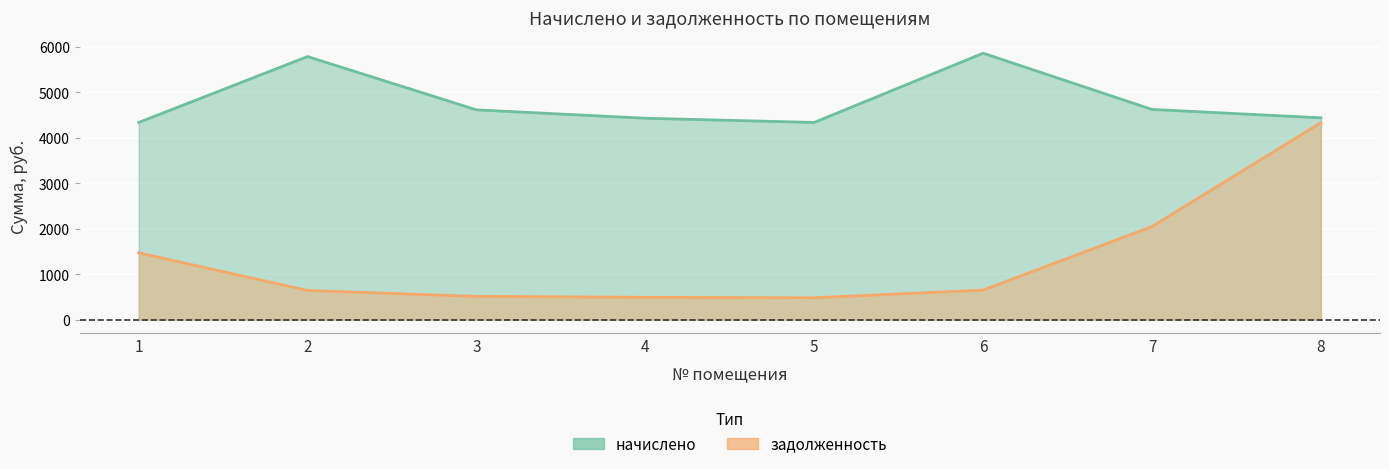

Which category has the highest value across all series?

6